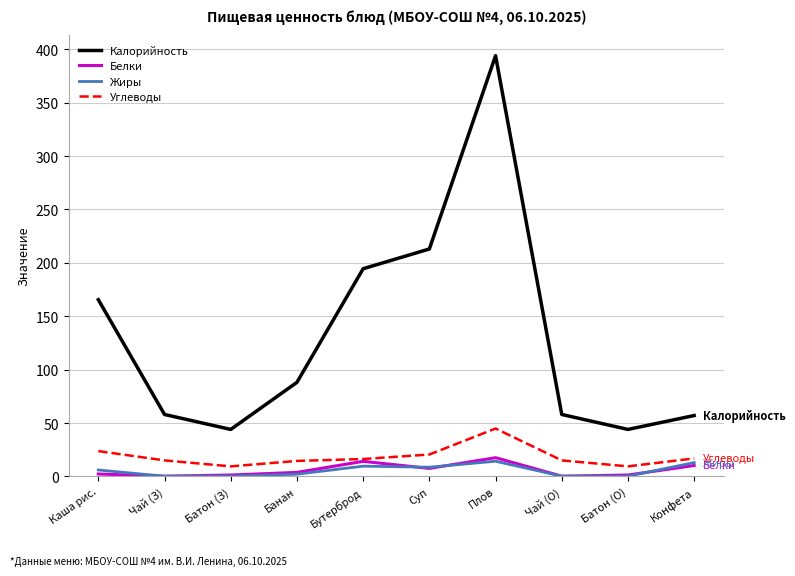

Which series changed the most between Плов and Чай (О)?

Калорийность